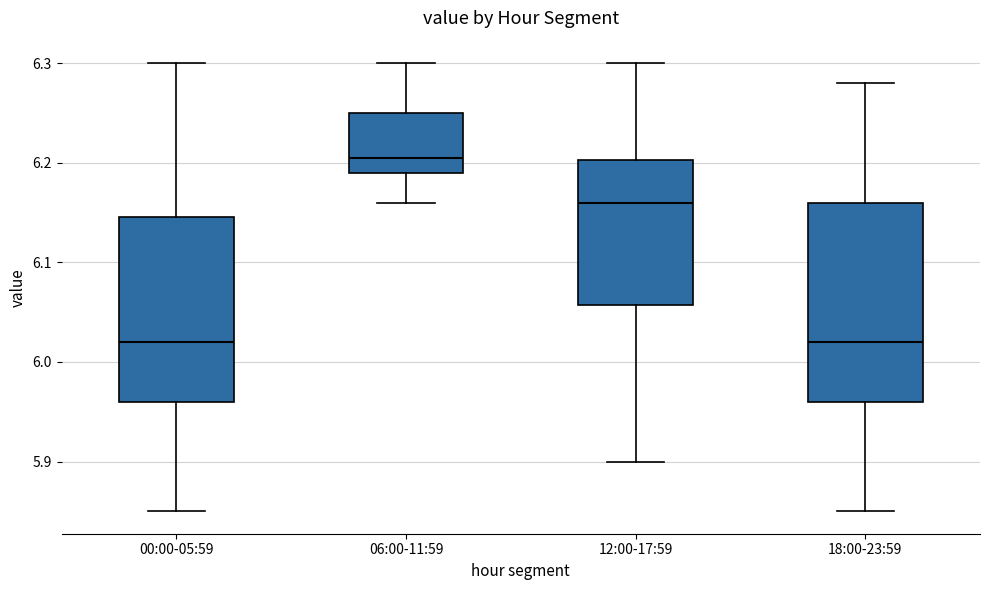

Comparing the boxes themselves (not the whiskers), which one is the tallest?

18:00-23:59